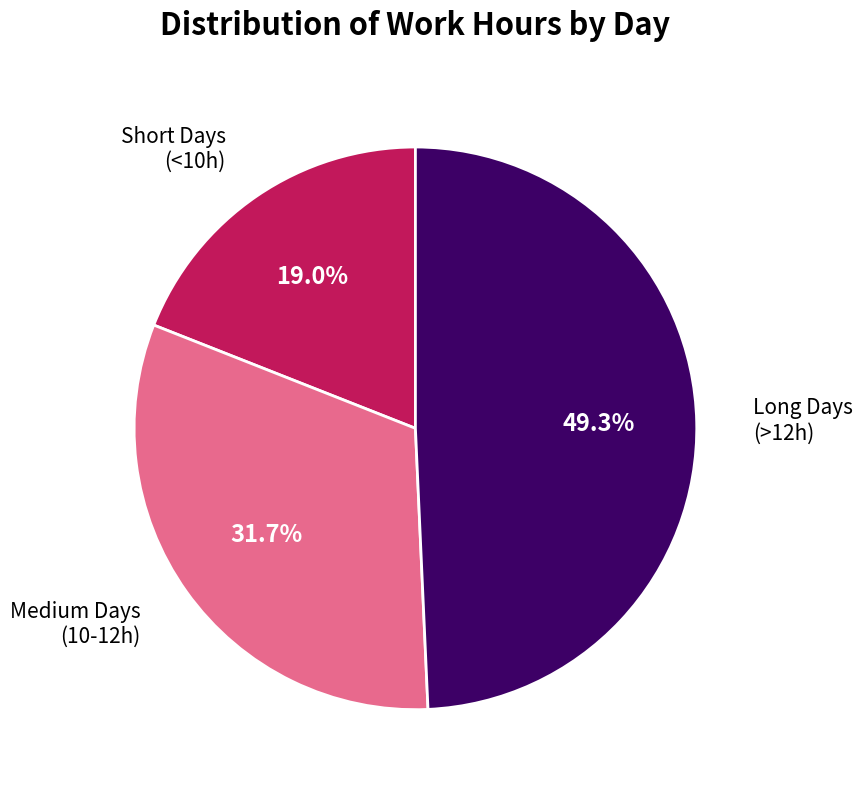

Is there a majority slice in this chart?

No